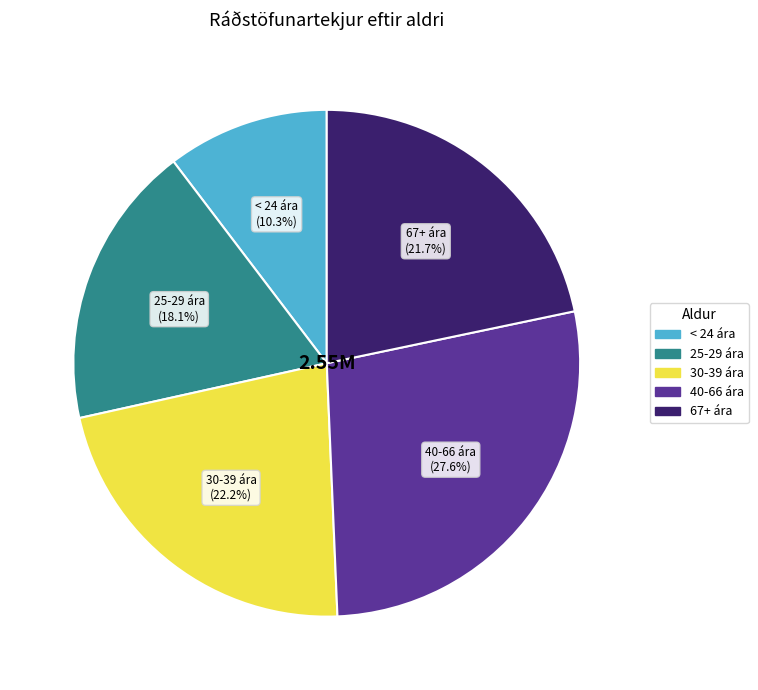

Approximately how many times larger is the value at 40-66 ára compared to 25-29 ára?

1.5